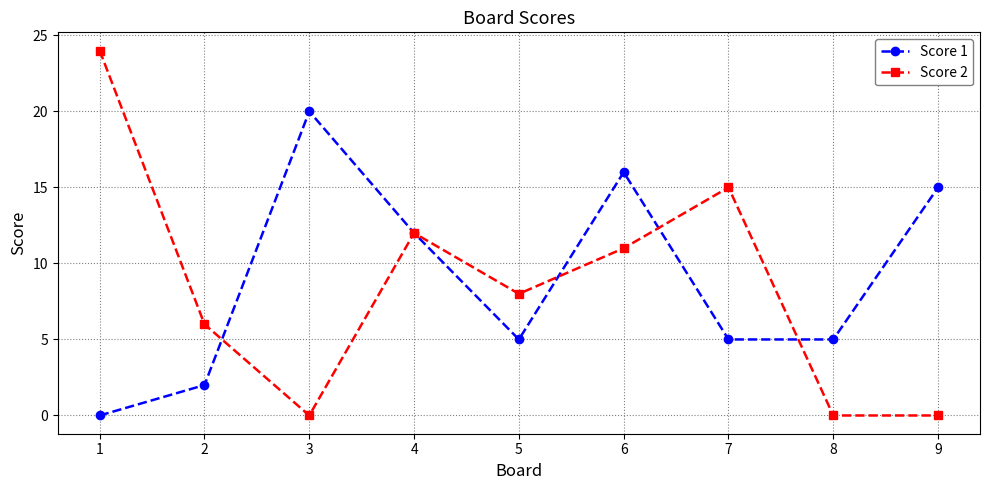

Is the value of Score 2 at 8 greater than the value of Score 1 at 6?

No